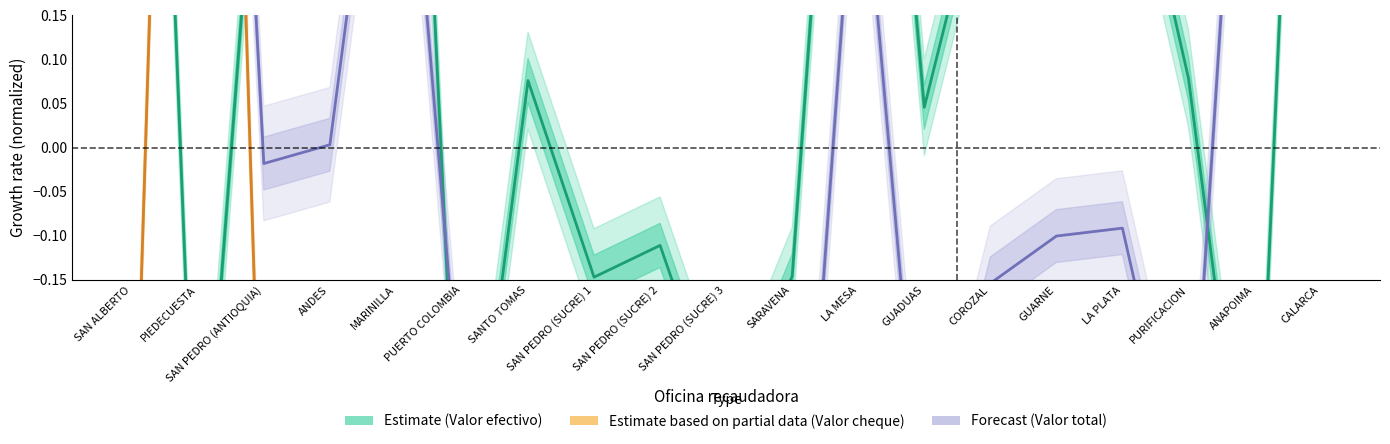

What is the sum of the Valor efectivo values at MARINILLA and PURIFICACION?

1.2